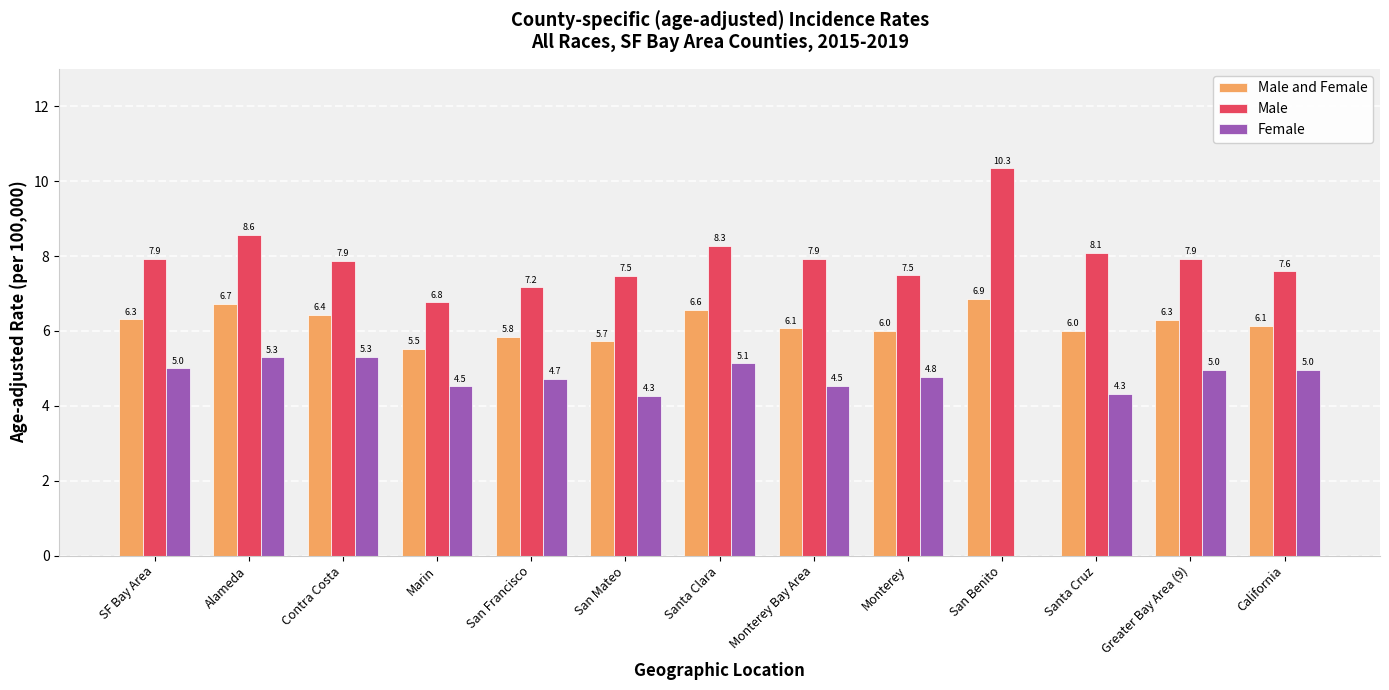

Which category has the highest value in the Male series?

San Benito